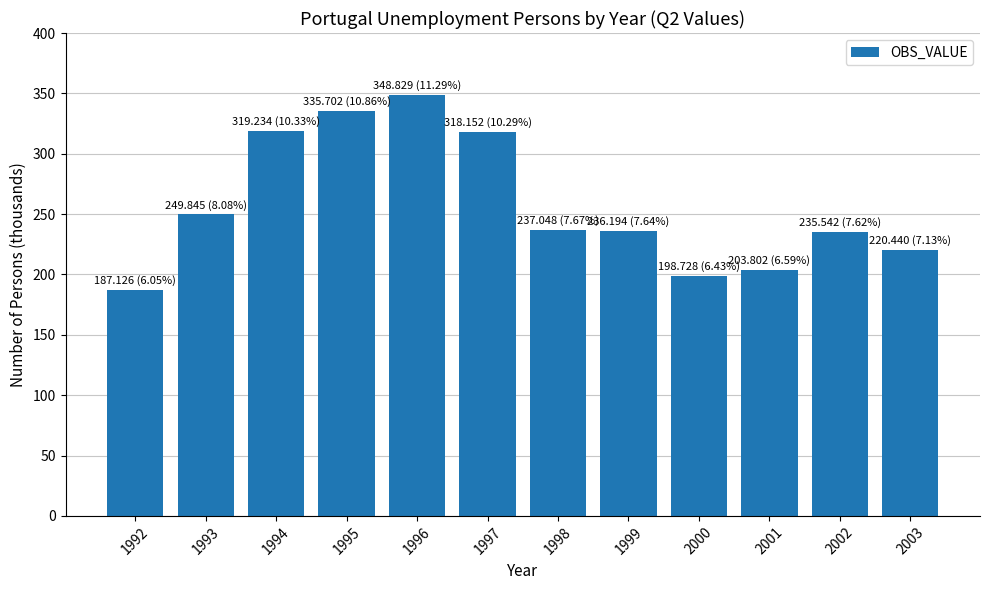

Does the chart contain any negative values?

No